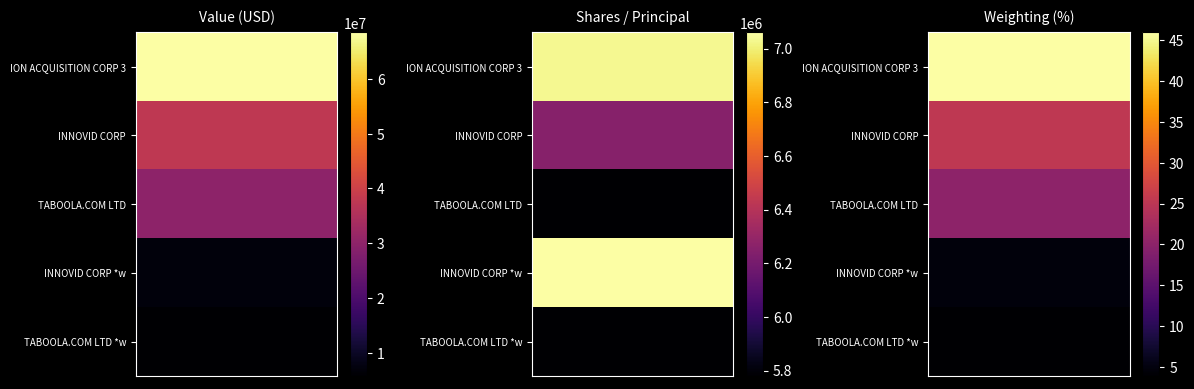

Rank the series by their maximum value, from highest to lowest.

Value, Shares, Weighting